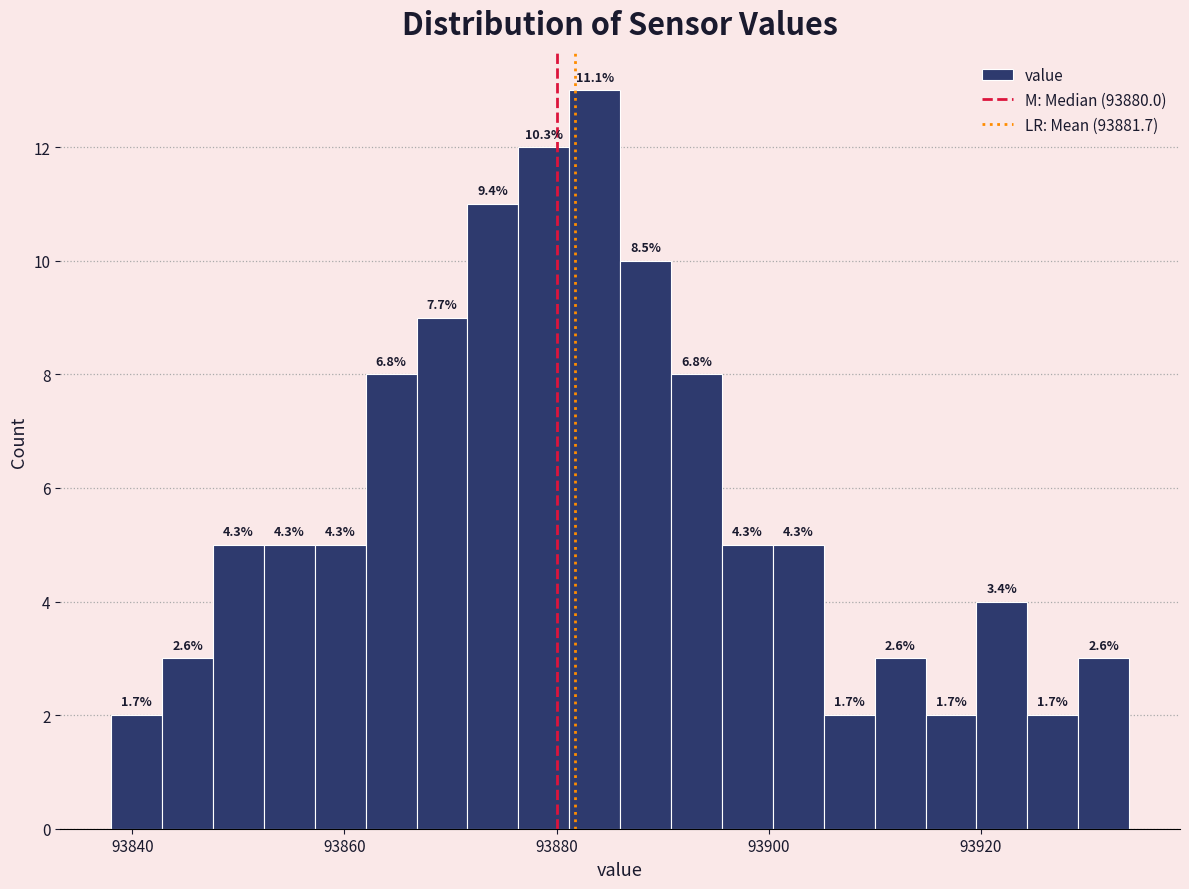

Around what value on the x-axis is the tallest bar? Give the approximate position of its centre, as read against the axis.

93884